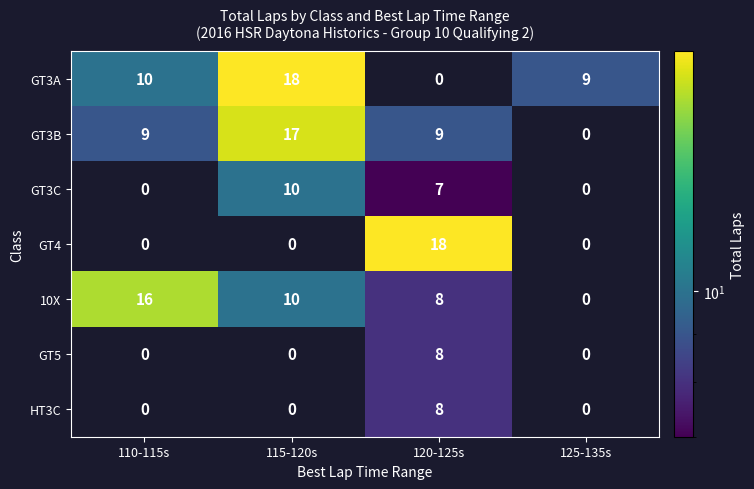

List the labels in order of 10X value, smallest first.

125-135s, 120-125s, 115-120s, 110-115s